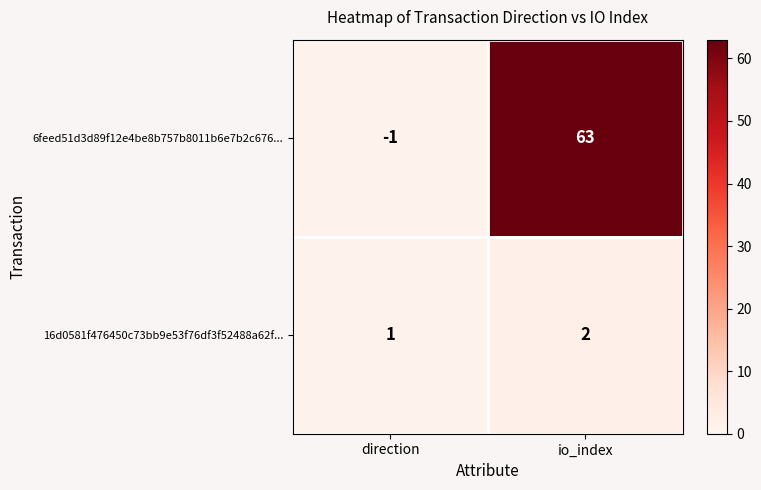

The 6feed51d3d89f12e4be8b757b8011b6e7b2c676... series shows -2 at direction. True or false?

False